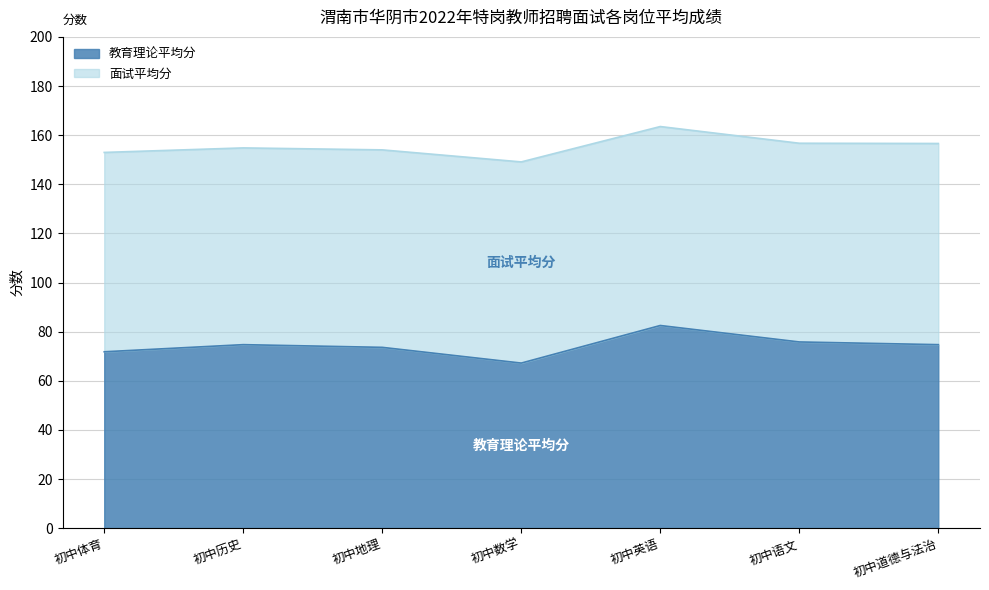

True or false: 教育理论平均分 has a value of 41.7 at 初中数学.

False